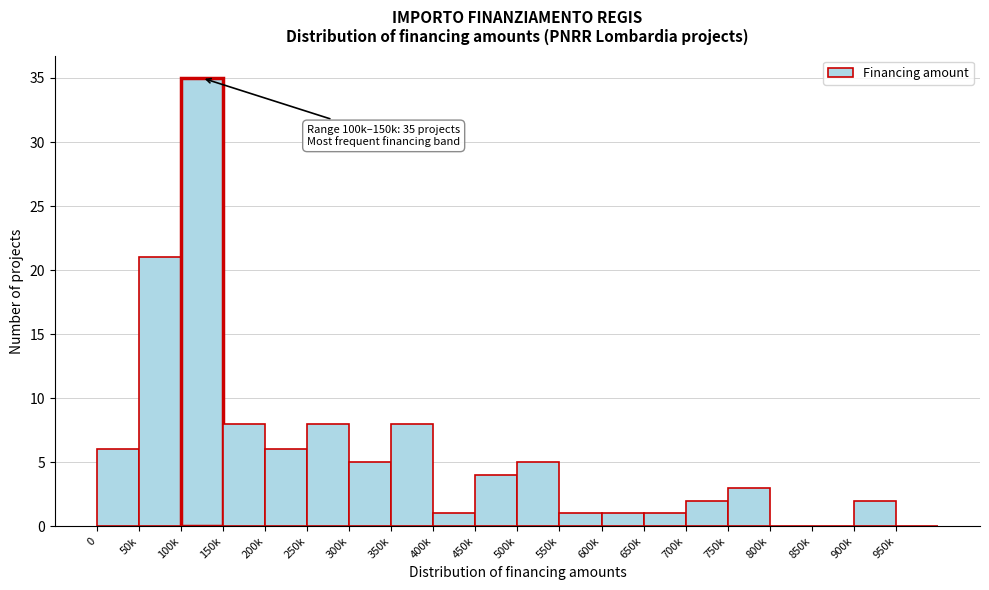

Reading left to right, transcribe all the data shown in this chart.

0=6	50k=21	100k=35	150k=8	200k=6	250k=8	300k=5	350k=8	400k=1	450k=4	500k=5	550k=1	600k=1	650k=1	700k=2	750k=3	800k=0	850k=0	900k=2	950k=0